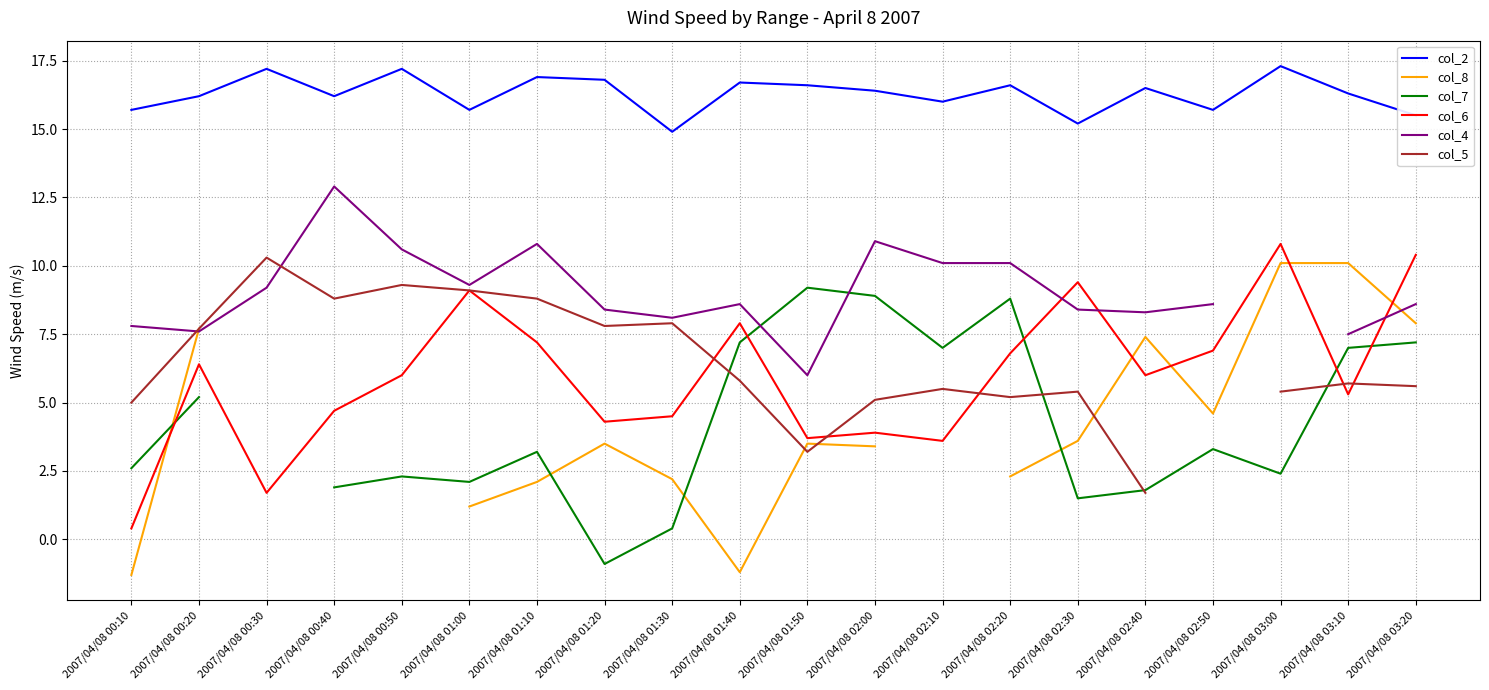

Is the value of col_6 at 2007/04/08 01:30 greater than the value of col_2 at 2007/04/08 00:40?

No